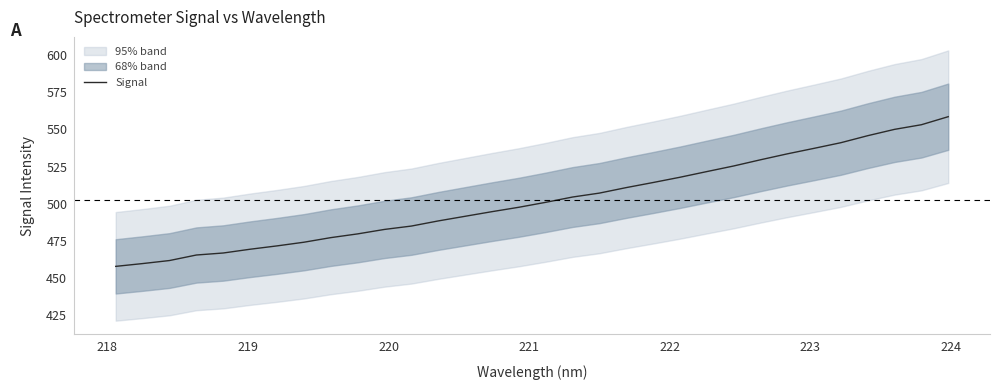

What is the lowest value of the Signal series?

457.7